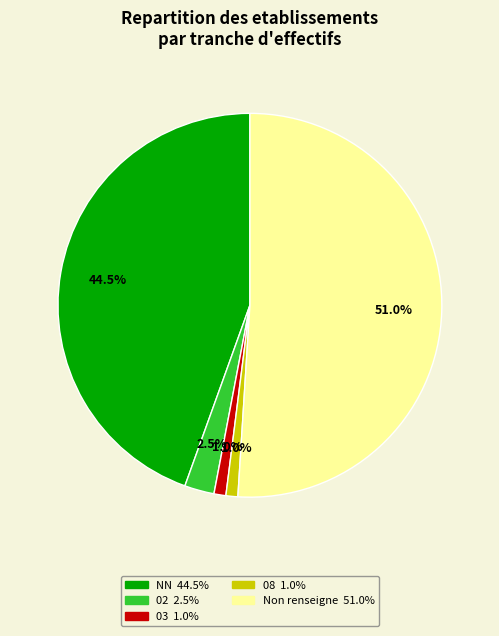

How many segments does this pie chart have?

5